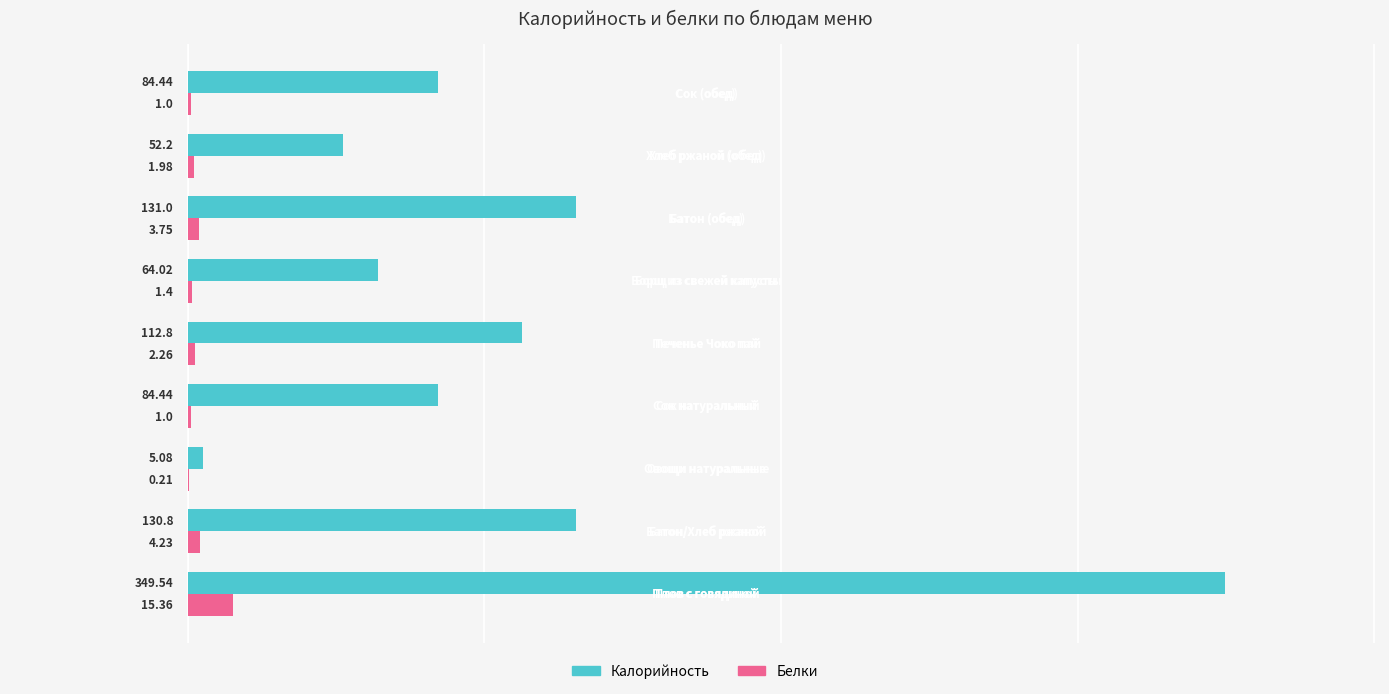

What is the sum of the Калорийность values at Борщ из свежей капусты and Печенье Чоко пай?

176.8